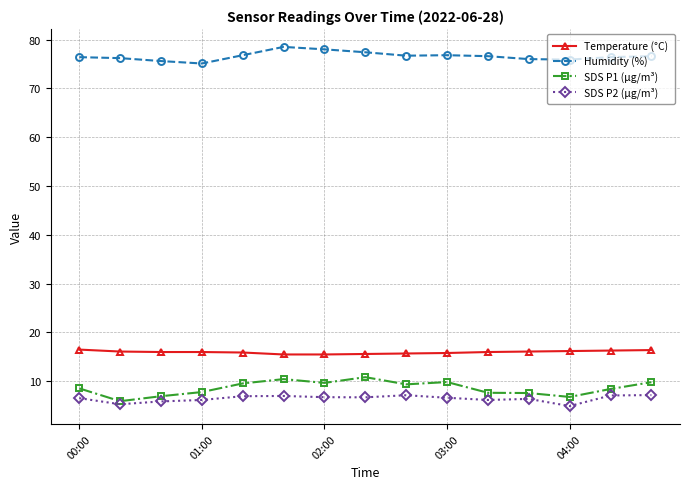

Which series has the largest total across all categories?

Humidity (%)